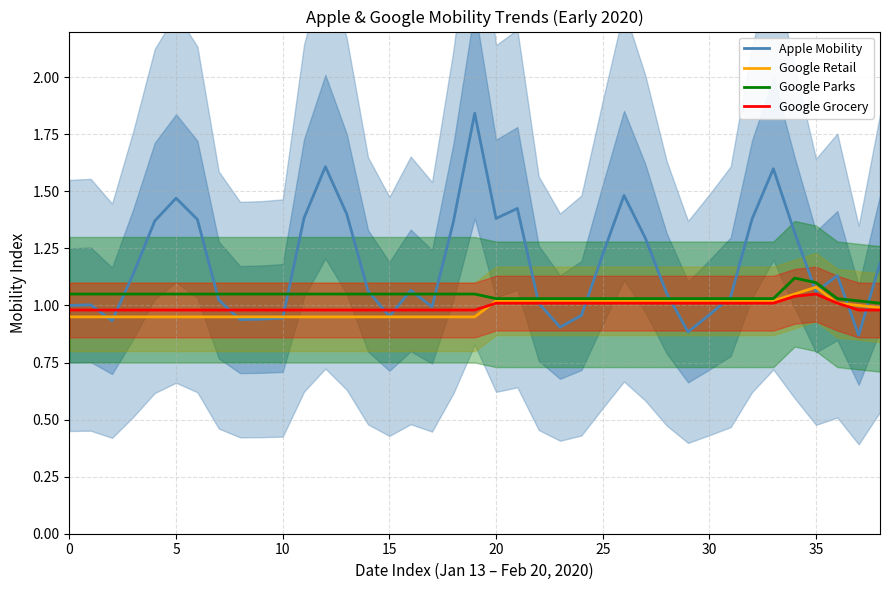

Is the value of Apple Mobility at 10 greater than the value of Google Grocery at 16?

No